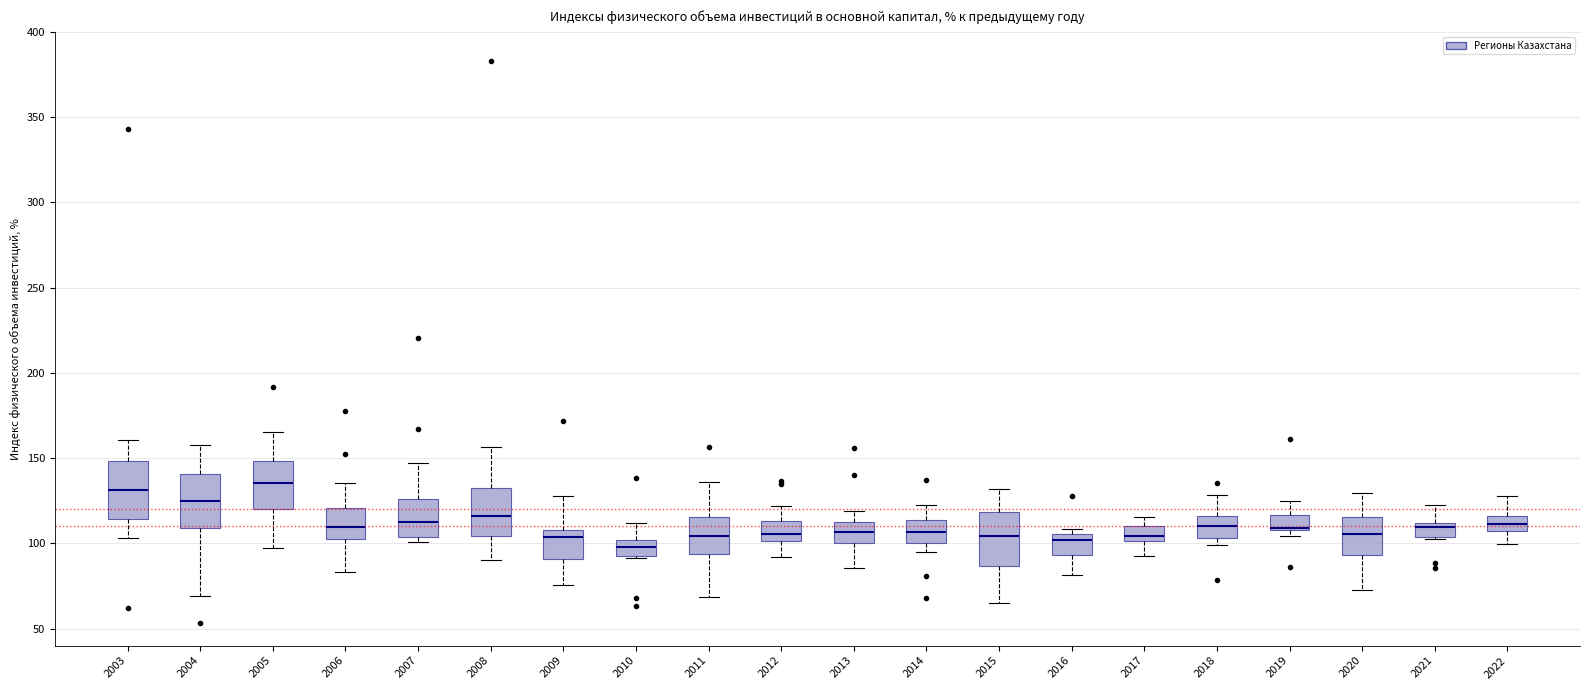

Where does the lower whisker of the box at x = 2016 end on the y-axis? The values are not printed on the chart, so give them approximately, as read against the axis.

80